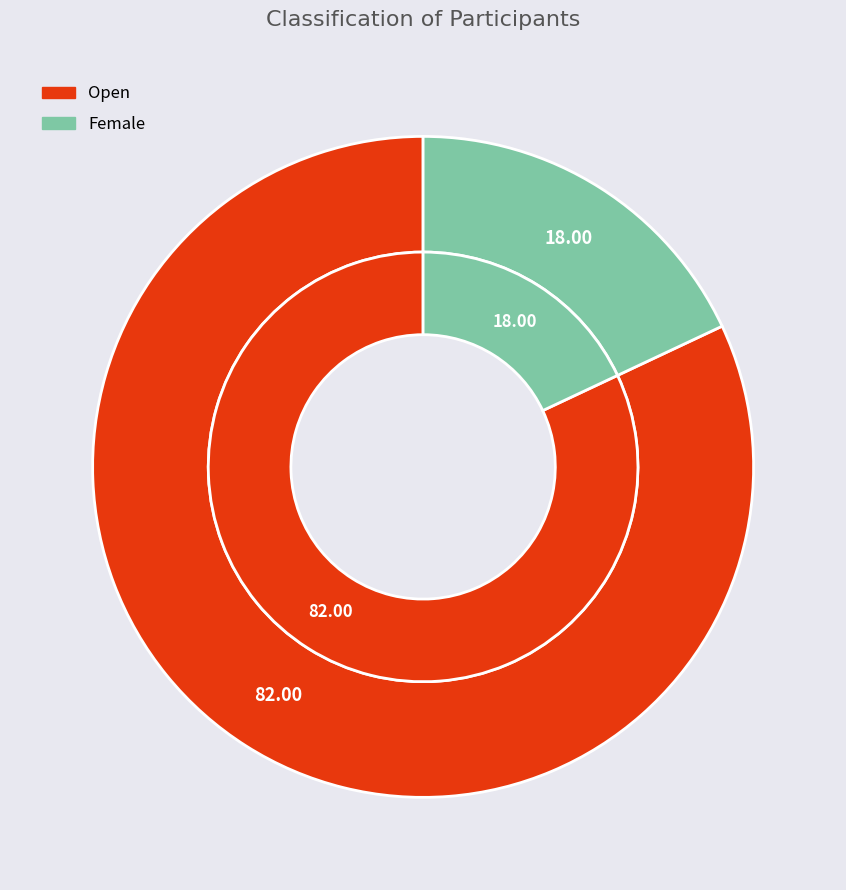

Is it true that Open is 95% of the pie?

False